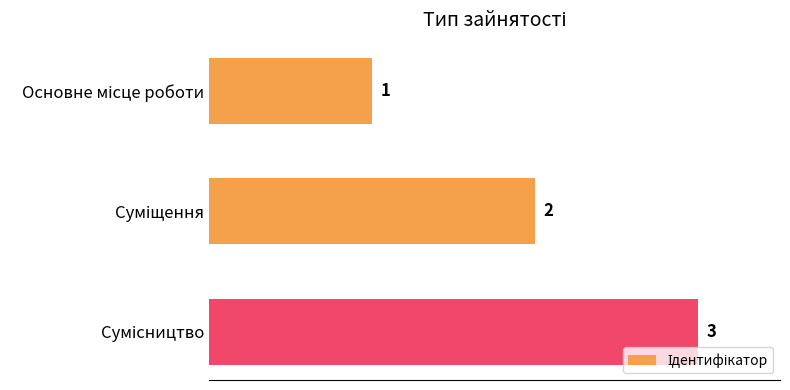

How many values are between 1 and 3?

3